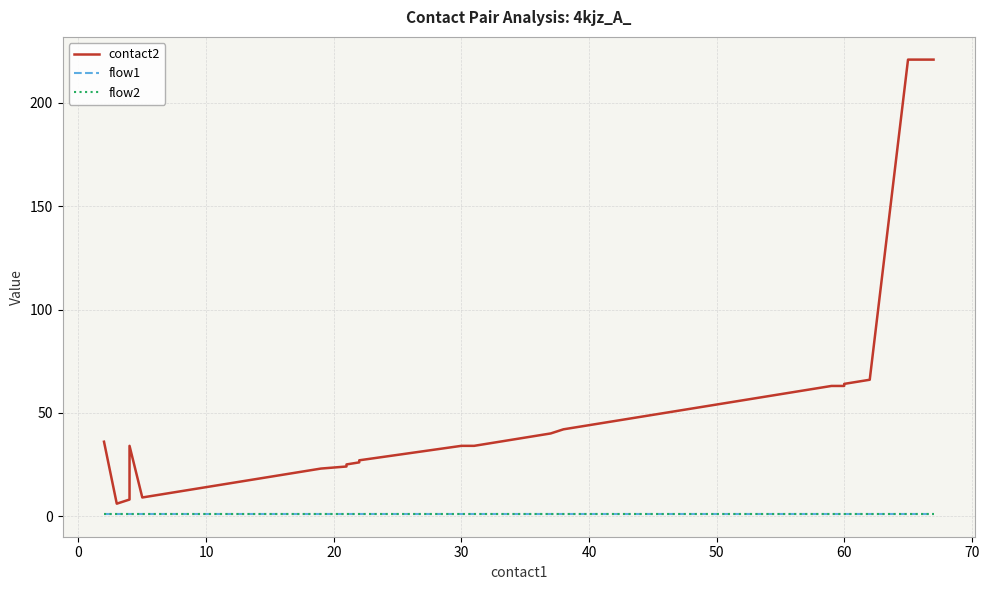

What is the average value of the flow2 series?

1